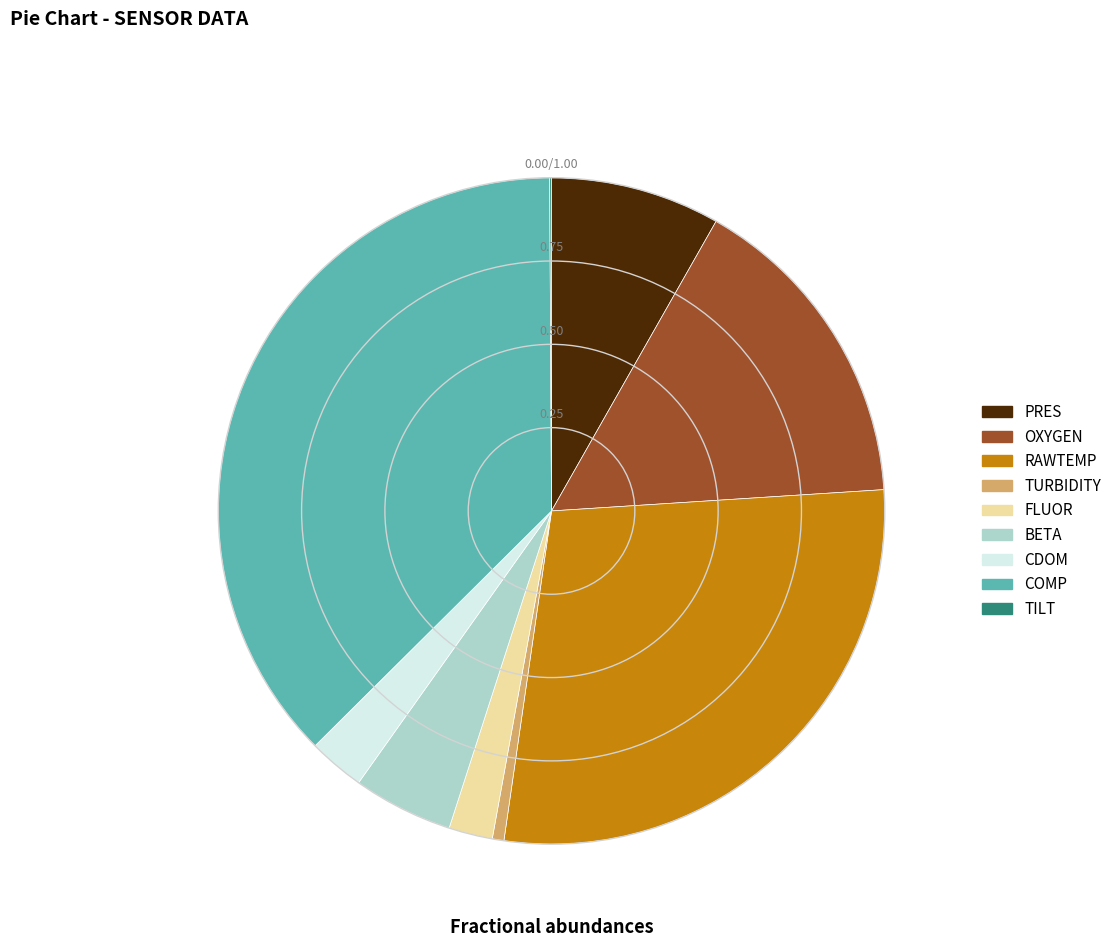

Which slice is the largest?

COMP